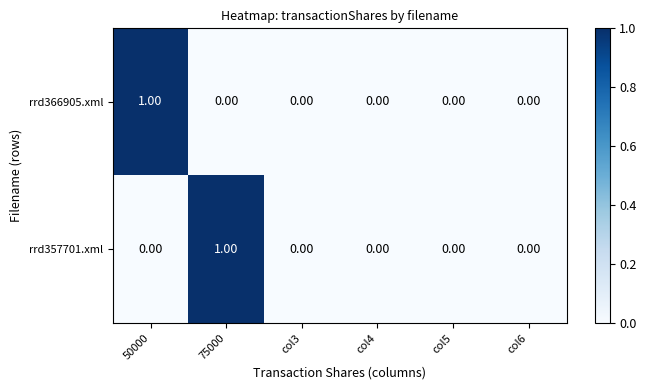

Count the number of categories in the chart.

6